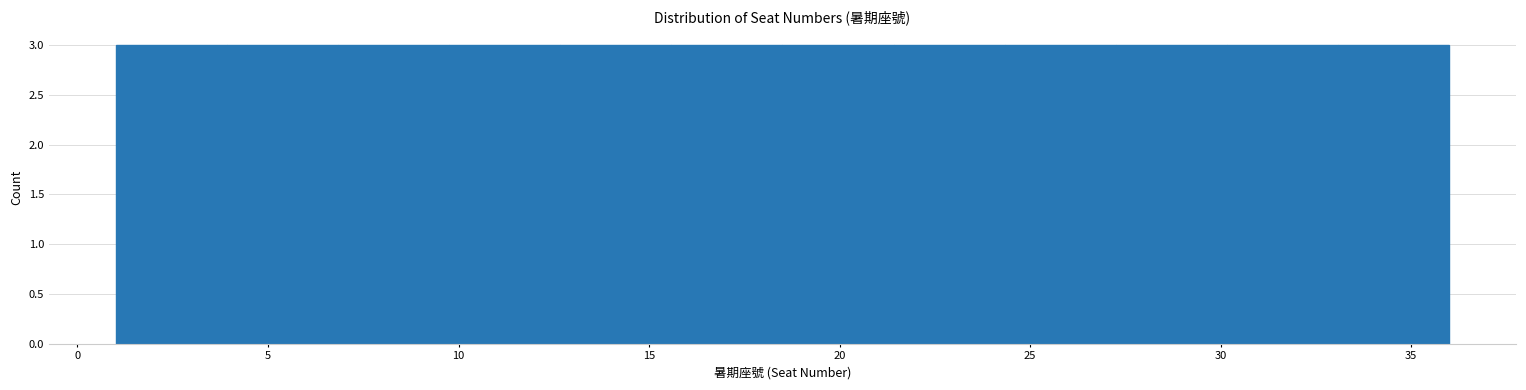

What is the height of the bar covering 10.0 to 12.5 on the x-axis? Neither the bar edges nor the heights are printed on the chart, so give them approximately, as read against the axes.

3